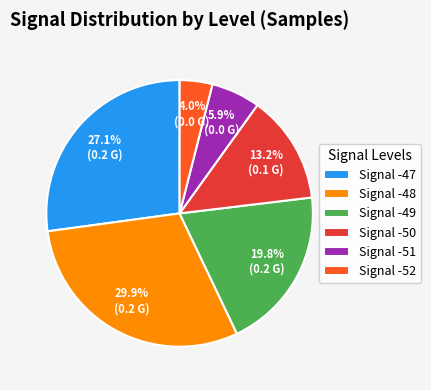

To the nearest percent, what is the average slice percentage?

17%